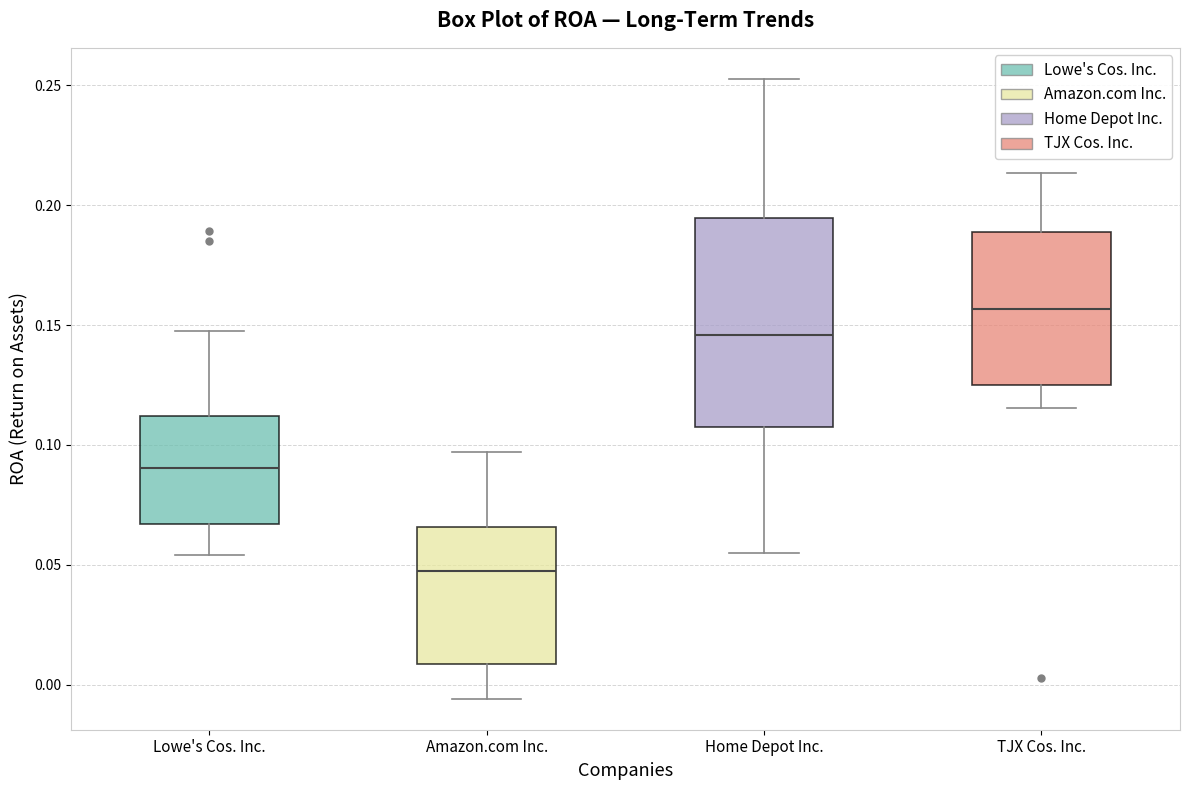

Reading left to right, transcribe this box plot: for each box, give where its median line is, the range the box spans, and where its two whiskers end, as read against the y-axis. The values are not printed on the chart, so give them approximately, as read against the axis.

Lowe's Cos. Inc.: median 0.090, box 0.065 to 0.110, whiskers 0.055 to 0.145
Amazon.com Inc.: median 0.045, box 0.010 to 0.065, whiskers -0.005 to 0.095
Home Depot Inc.: median 0.145, box 0.105 to 0.195, whiskers 0.055 to 0.255
TJX Cos. Inc.: median 0.155, box 0.125 to 0.190, whiskers 0.115 to 0.215